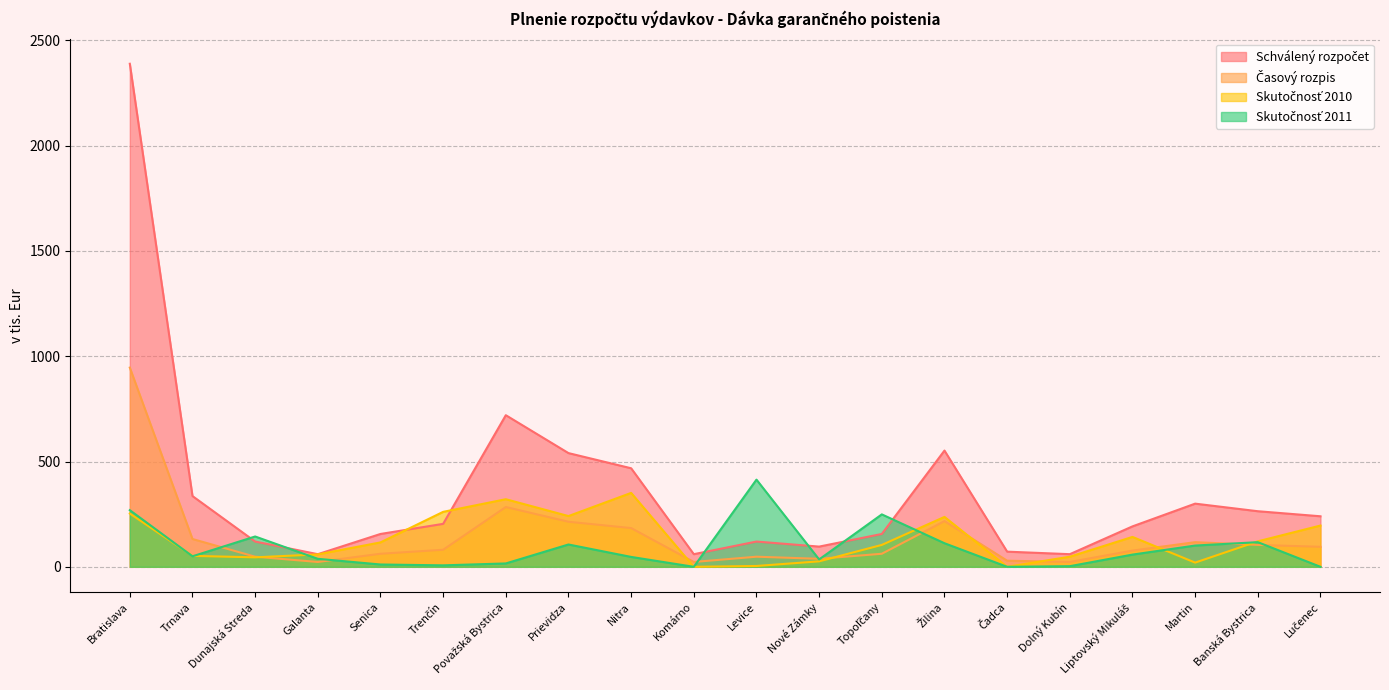

Does the chart display data point markers on the line(s)?

No